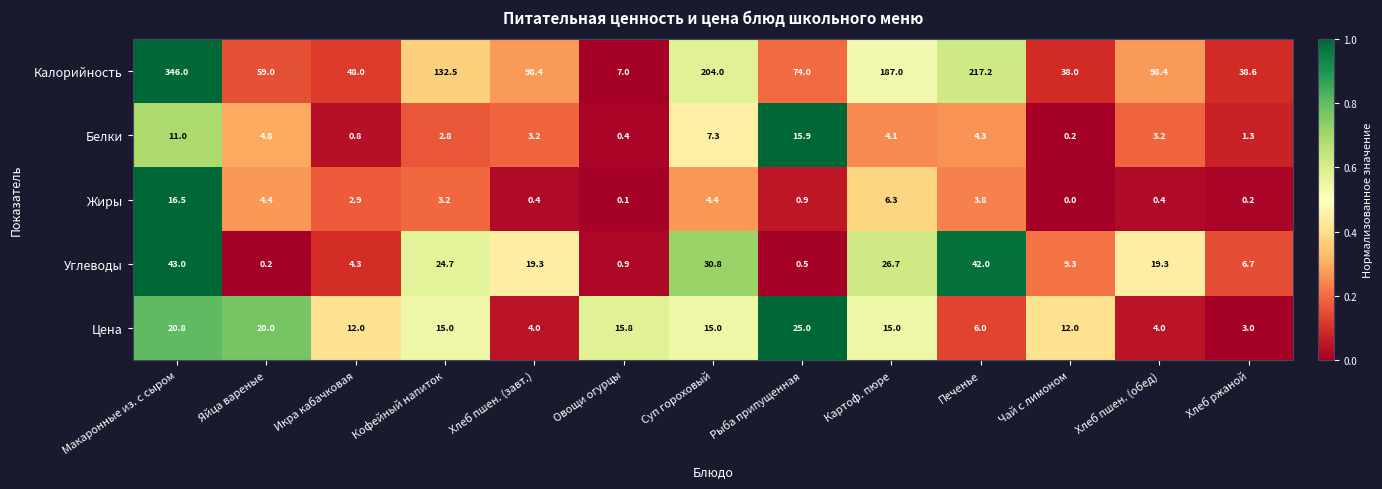

Which series has the largest total across all categories?

Калорийность